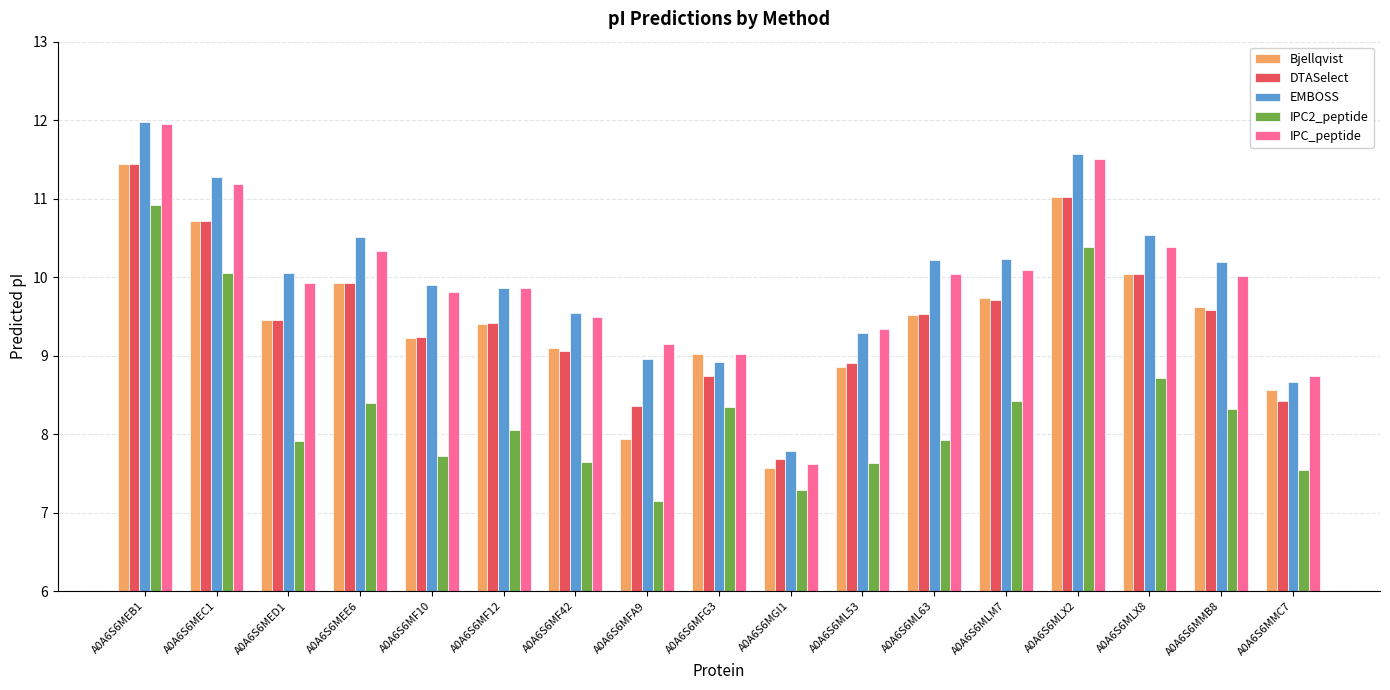

The DTASelect series shows 8.4 at A0A6S6MFA9. True or false?

True